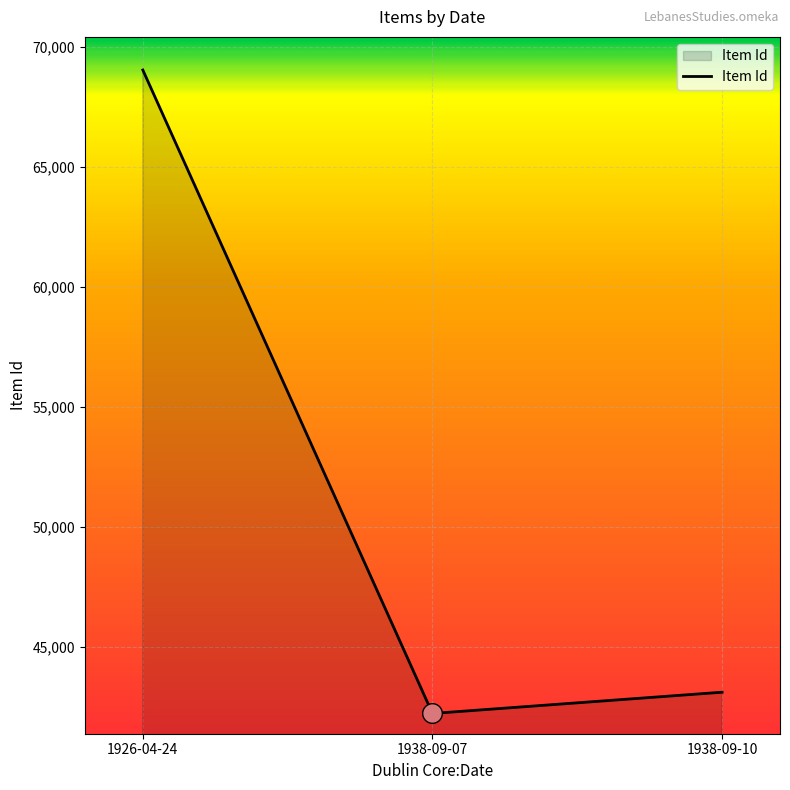

Between 1938-09-07 and 1938-09-10, which is larger?

1938-09-10